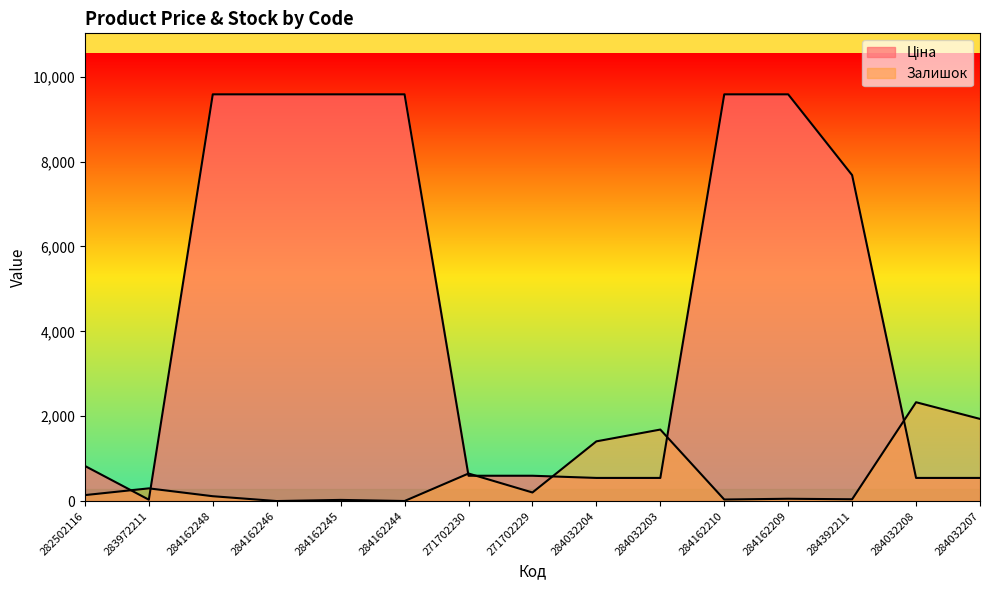

True or false: Залишок has a value of 42.0 at 284392211.

True